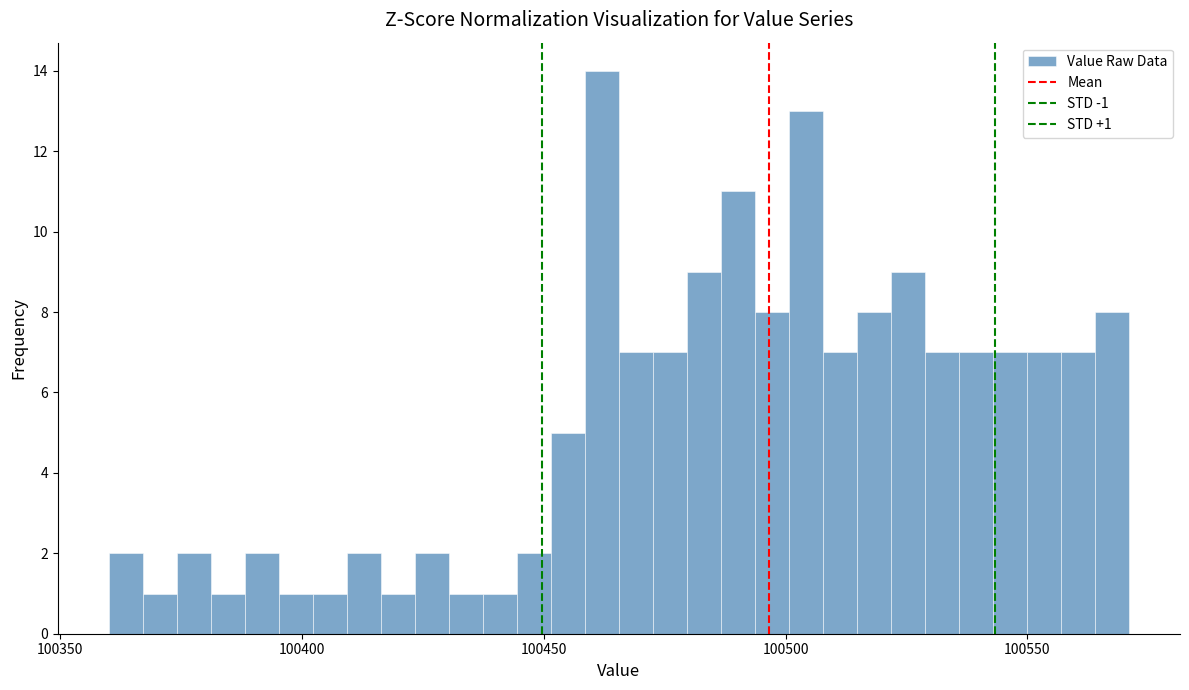

Around what value on the x-axis is the tallest bar? Give the approximate position of its centre, as read against the axis.

100460